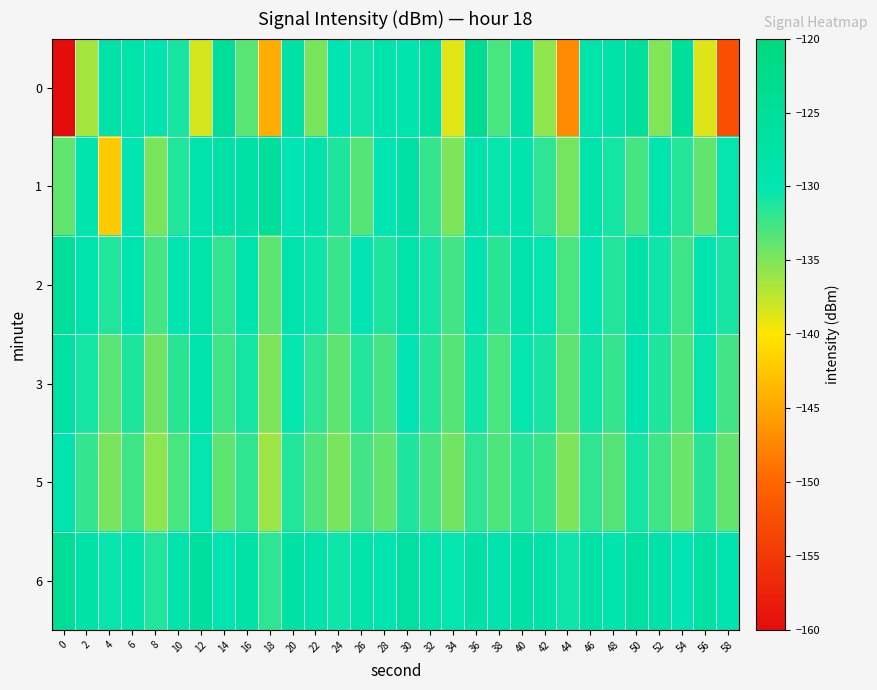

List the series in order of their peak value, highest first.

0, 6, 1, 2, 3, 5